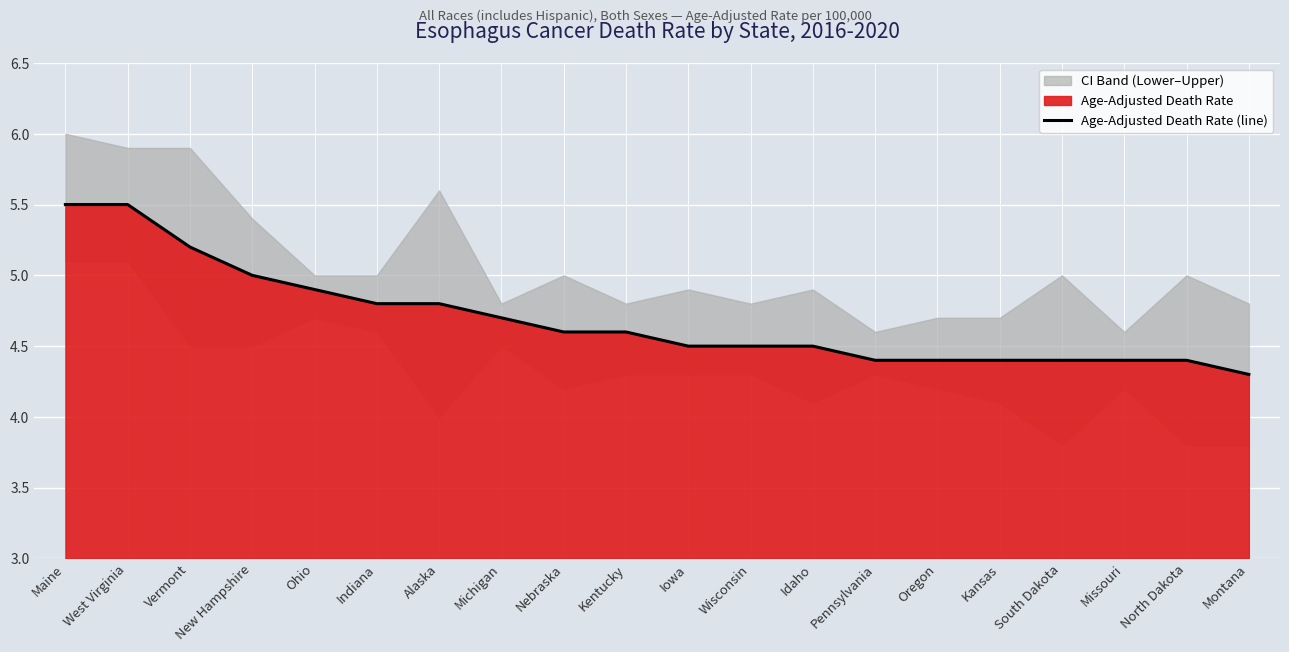

Rank the categories by value from lowest to highest.

Montana, Pennsylvania, Oregon, Kansas, South Dakota, Missouri, North Dakota, Iowa, Wisconsin, Idaho, Nebraska, Kentucky, Michigan, Indiana, Alaska, Ohio, New Hampshire, Vermont, Maine, West Virginia